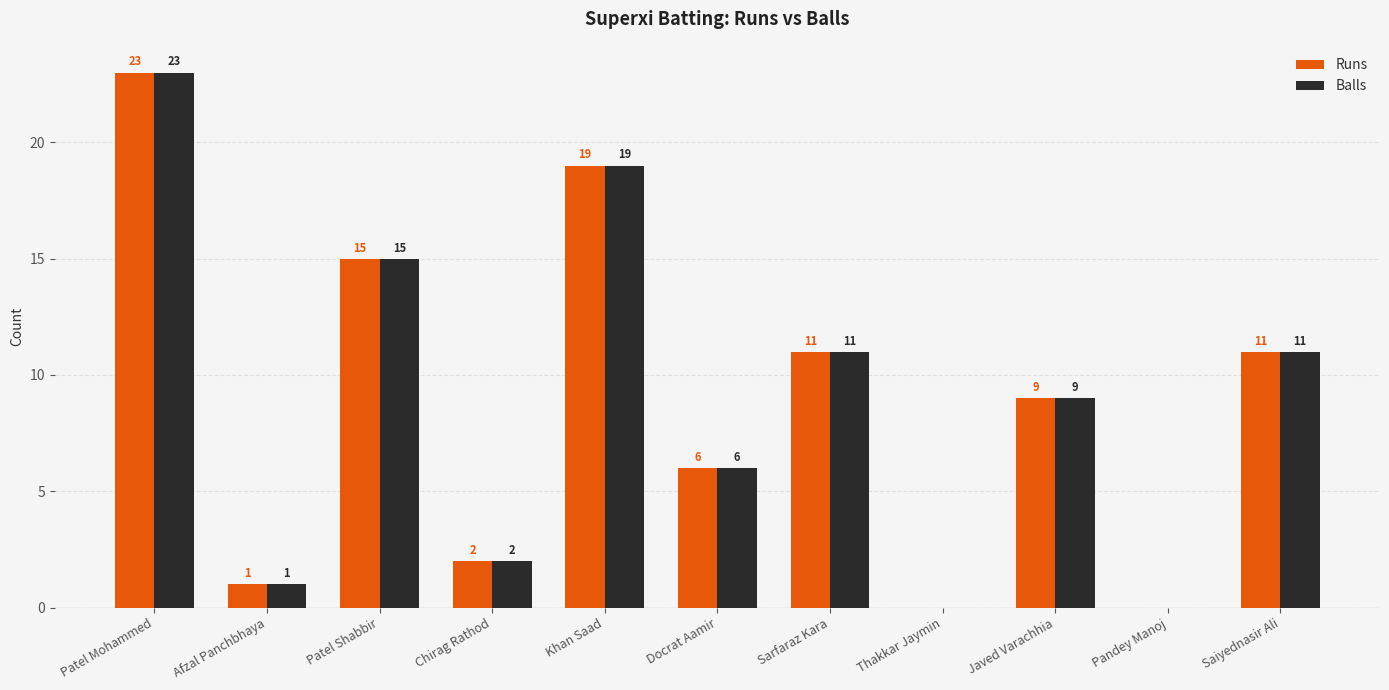

Does the chart contain stacked bars?

No